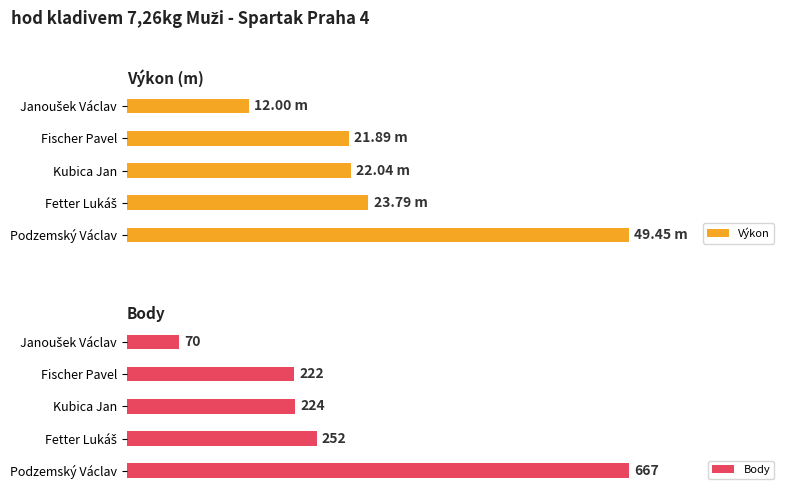

What is the average value of the Body series?

287.0